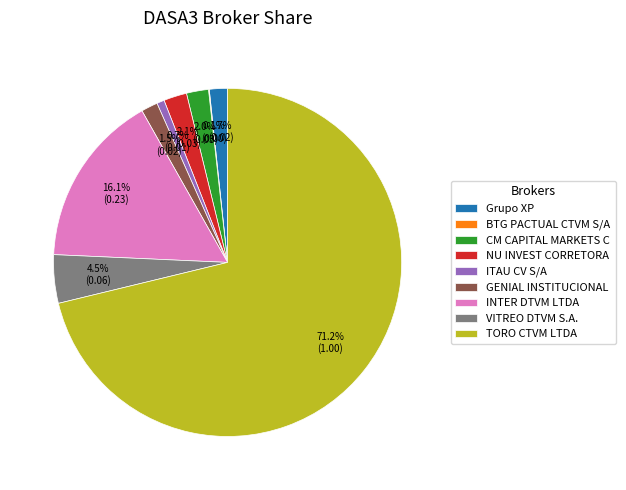

Which slice represents more than half of the pie?

TORO CTVM LTDA